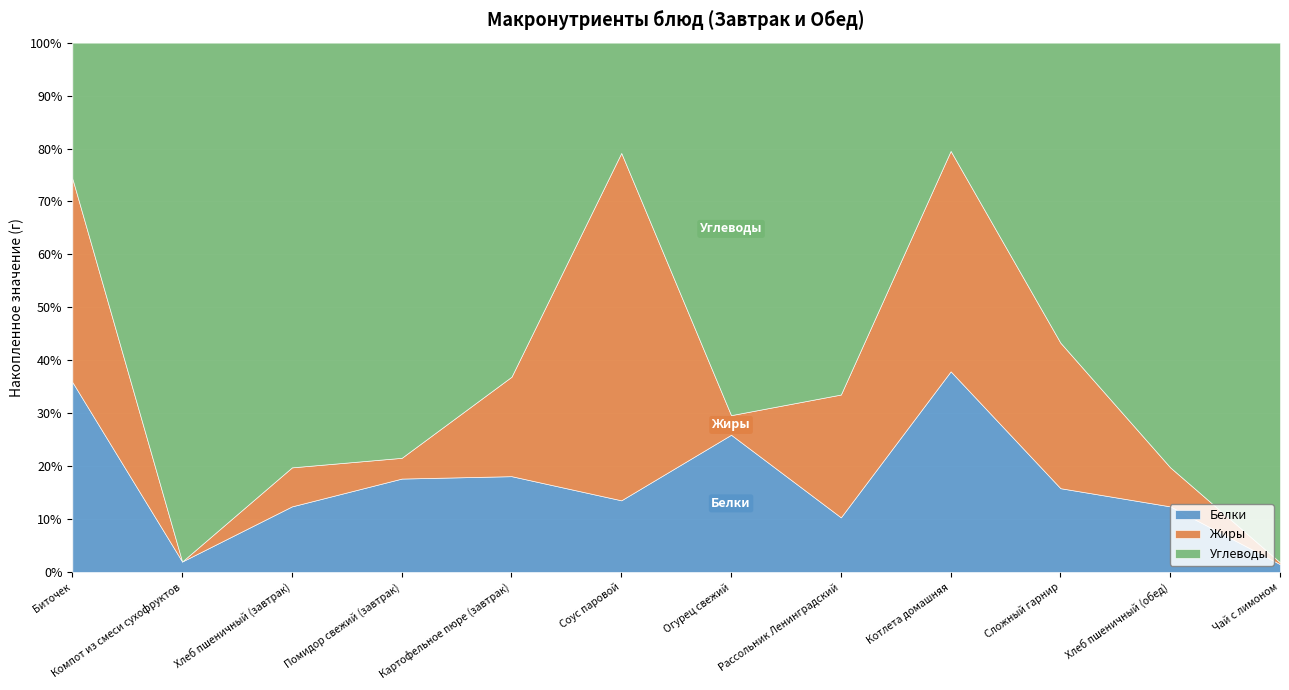

How many values in the Углеводы series are below 15?

6